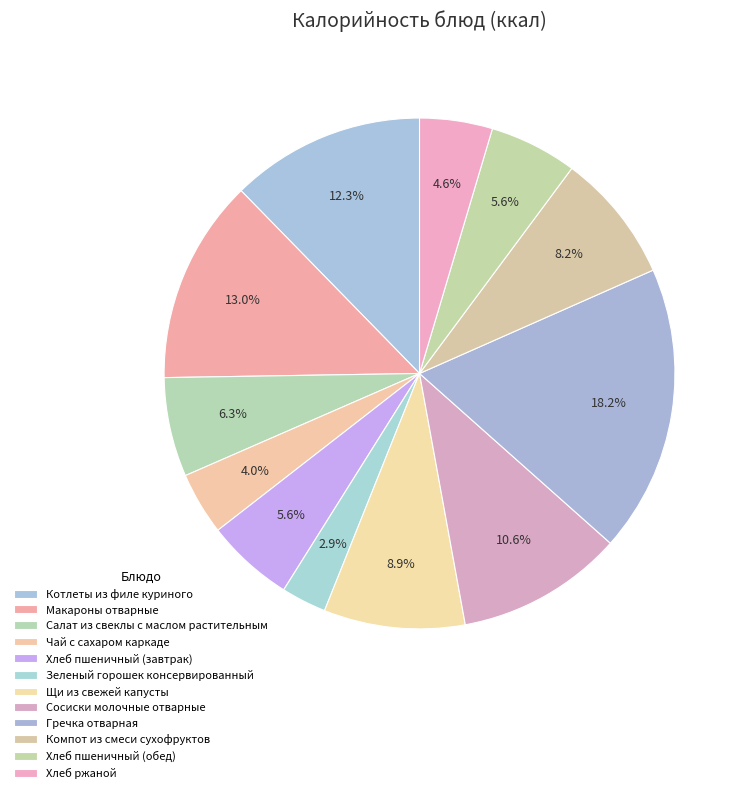

To the nearest percent, what is the difference between the largest and smallest slice percentages?

15%